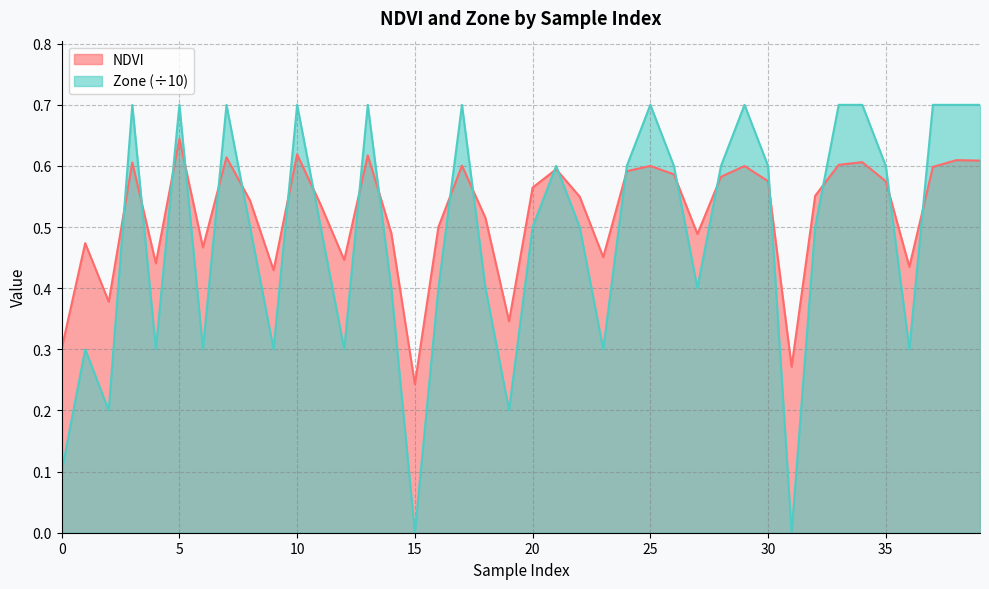

How many NDVI values are between 0 and 1?

40